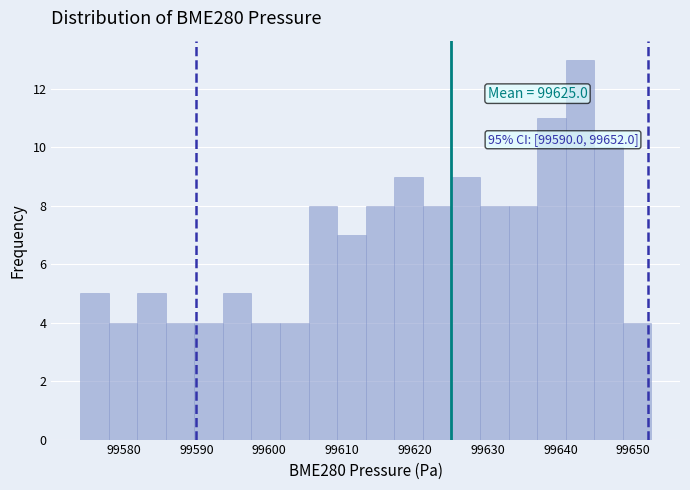

Around what value on the x-axis is the tallest bar? Give the approximate position of its centre, as read against the axis.

99643